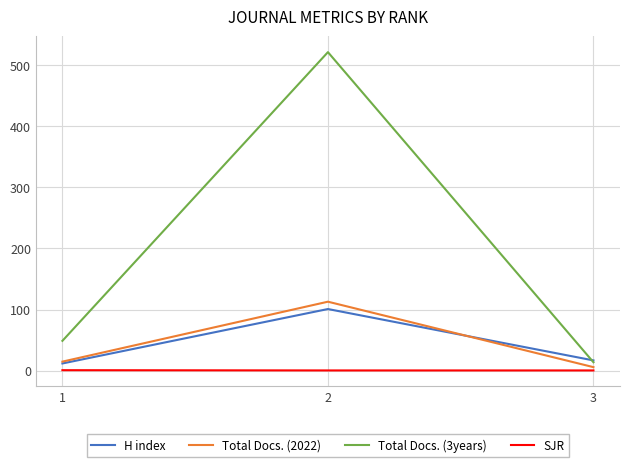

What is the minimum value shown in the chart?

0.6